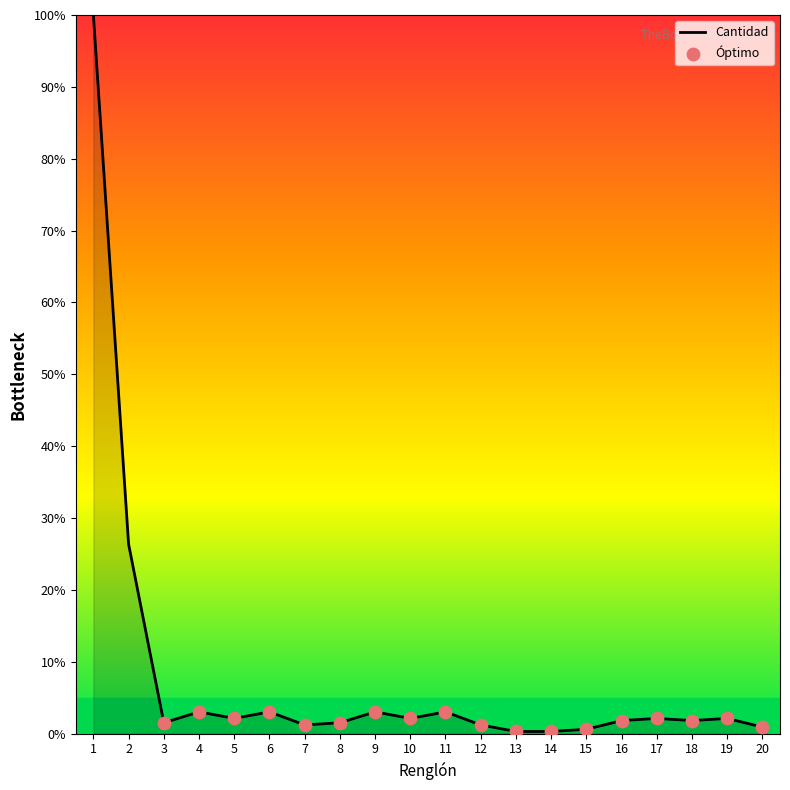

What is the change in value from 7 to 14?

-0.9